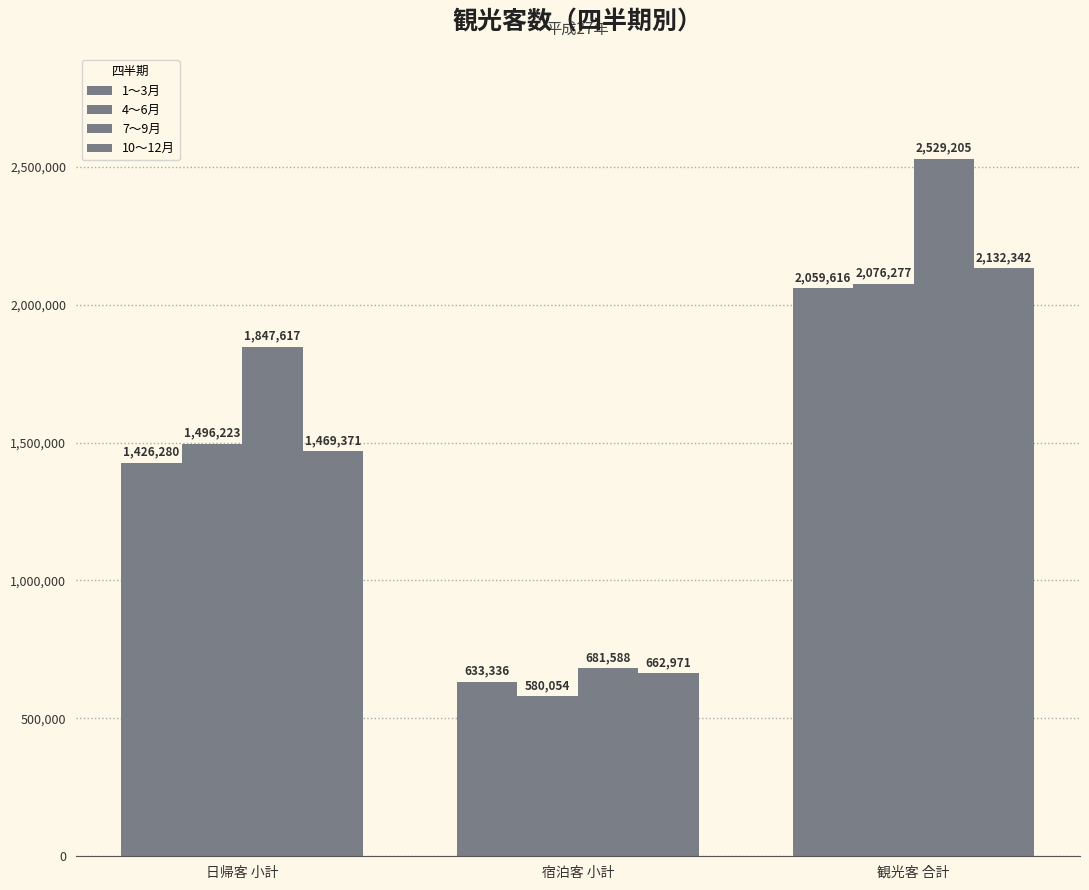

How many bars are there in each group?

4